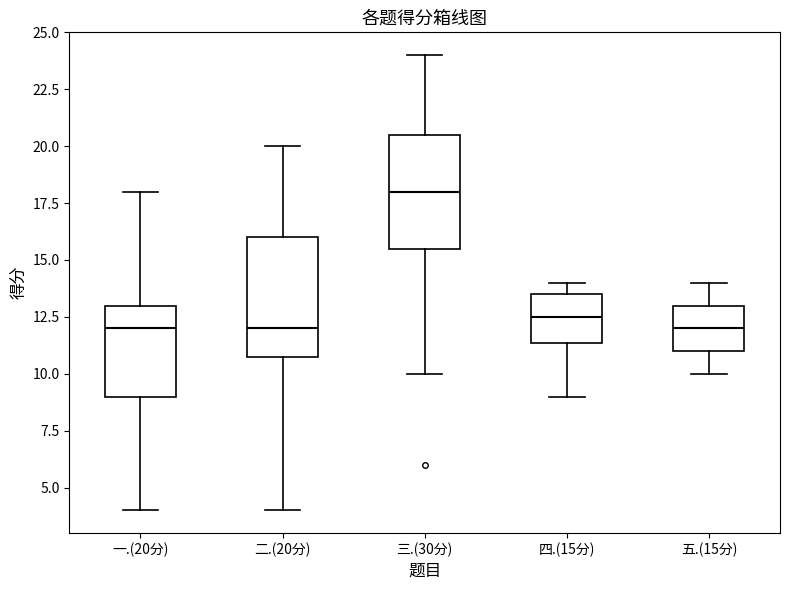

Reading left to right, read every box against the y-axis: the position of its median line, the range the box covers, and the ends of its whiskers. The values are not printed on the chart, so give them approximately, as read against the axis.

一.(20分): median 12.0, box 9.0 to 13.0, whiskers 4.0 to 18.0
二.(20分): median 12.0, box 11.0 to 16.0, whiskers 4.0 to 20.0
三.(30分): median 18.0, box 15.5 to 20.5, whiskers 10.0 to 24.0
四.(15分): median 12.5, box 11.5 to 13.5, whiskers 9.0 to 14.0
五.(15分): median 12.0, box 11.0 to 13.0, whiskers 10.0 to 14.0